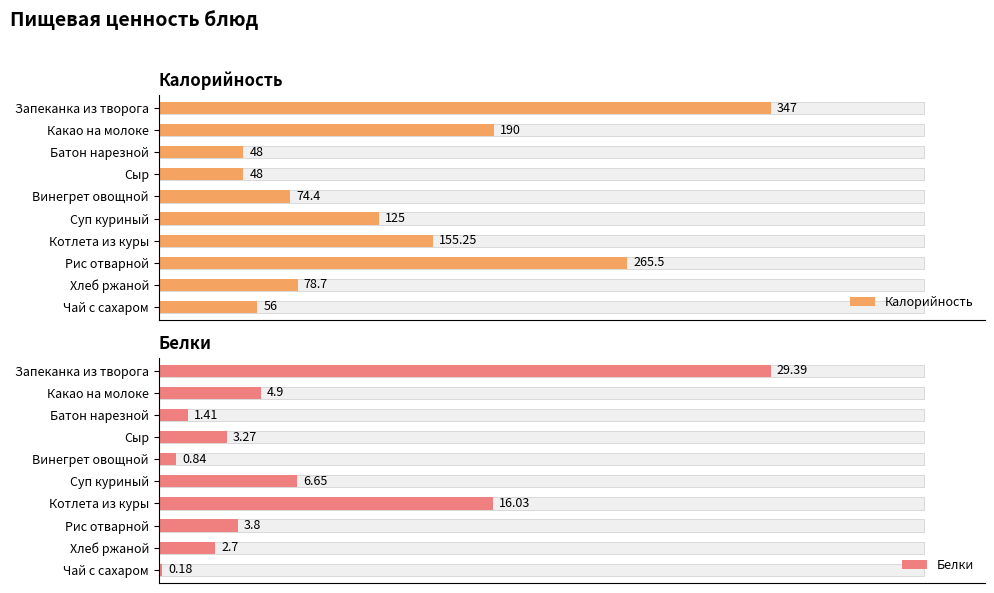

List the labels in order of Белки value, largest first.

Запеканка из творога, Котлета из куры, Суп куриный, Какао на молоке, Рис отварной, Сыр, Хлеб ржаной, Батон нарезной, Винегрет овощной, Чай с сахаром